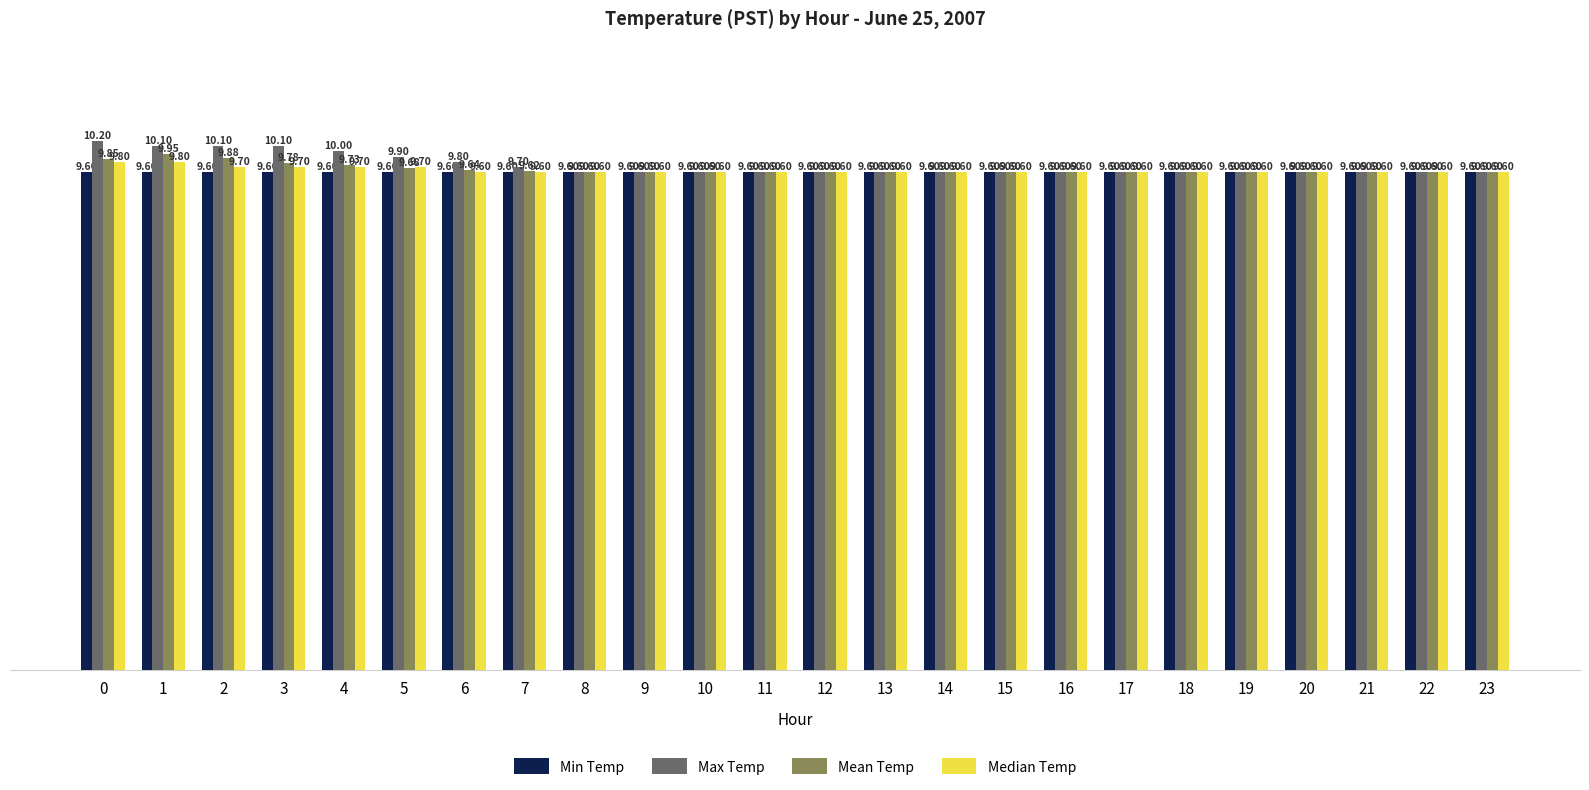

Is it true that Mean Temp equals 9.6 at 16?

True